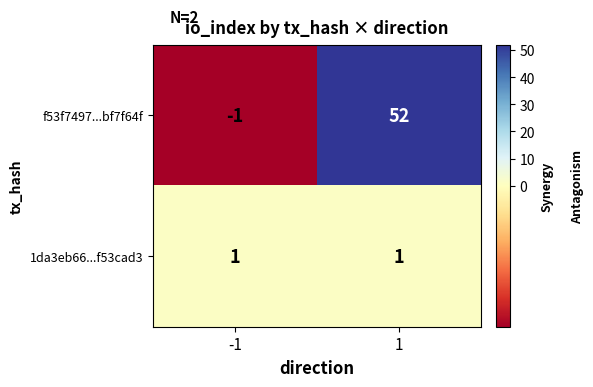

What is the minimum value shown in the chart?

-1